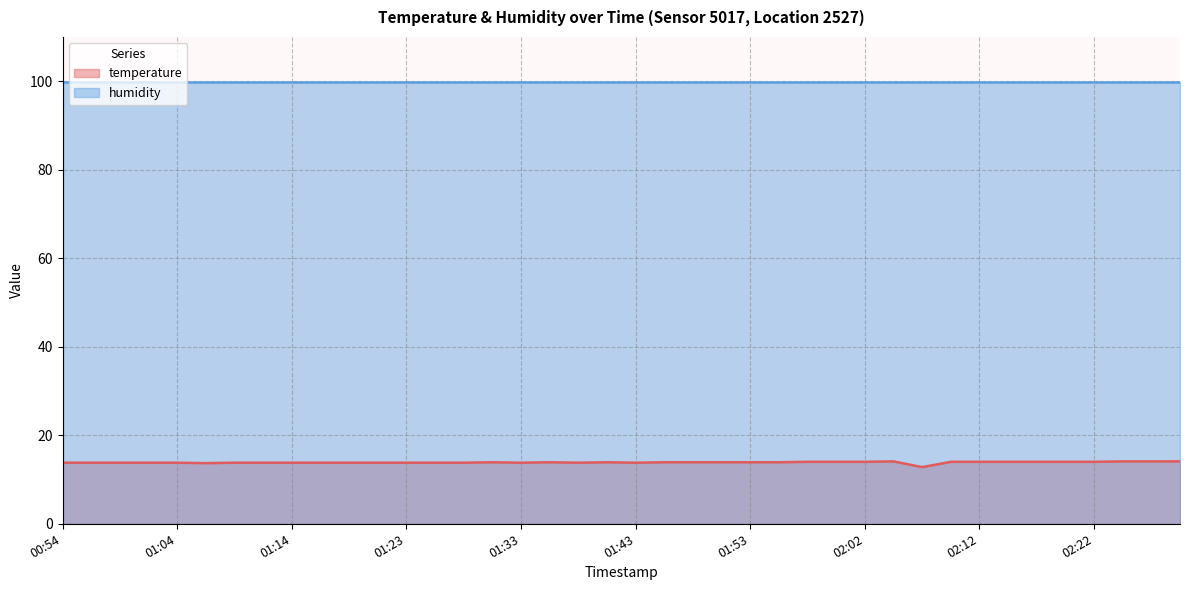

Rank the categories by value from highest to lowest.

02:05, 02:25, 02:27, 02:29, 01:58, 02:00, 02:02, 02:10, 02:12, 02:15, 02:17, 02:20, 02:22, 01:31, 01:36, 01:40, 01:45, 01:48, 01:50, 01:53, 01:55, 00:54, 00:57, 00:59, 01:02, 01:04, 01:09, 01:11, 01:14, 01:16, 01:19, 01:21, 01:23, 01:26, 01:28, 01:33, 01:38, 01:43, 01:06, 02:07